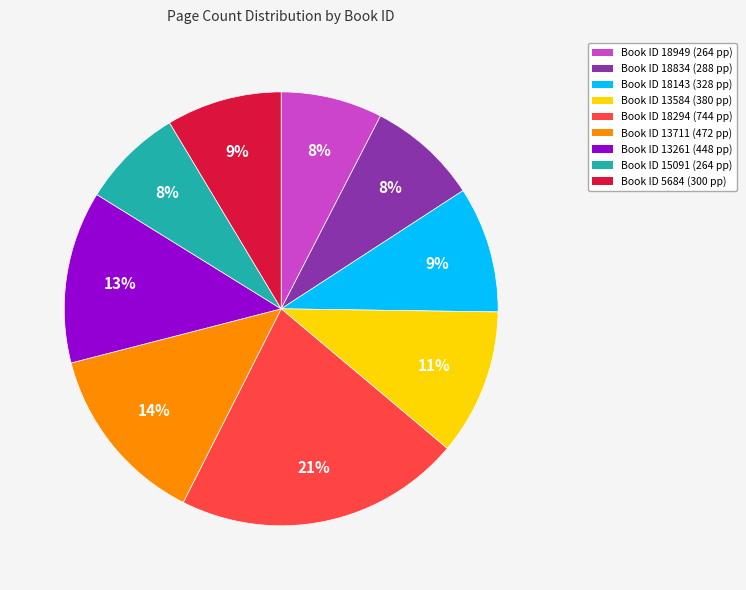

Between Book ID 5684 (300 pp) and Book ID 15091 (264 pp), which is larger?

Book ID 5684 (300 pp)